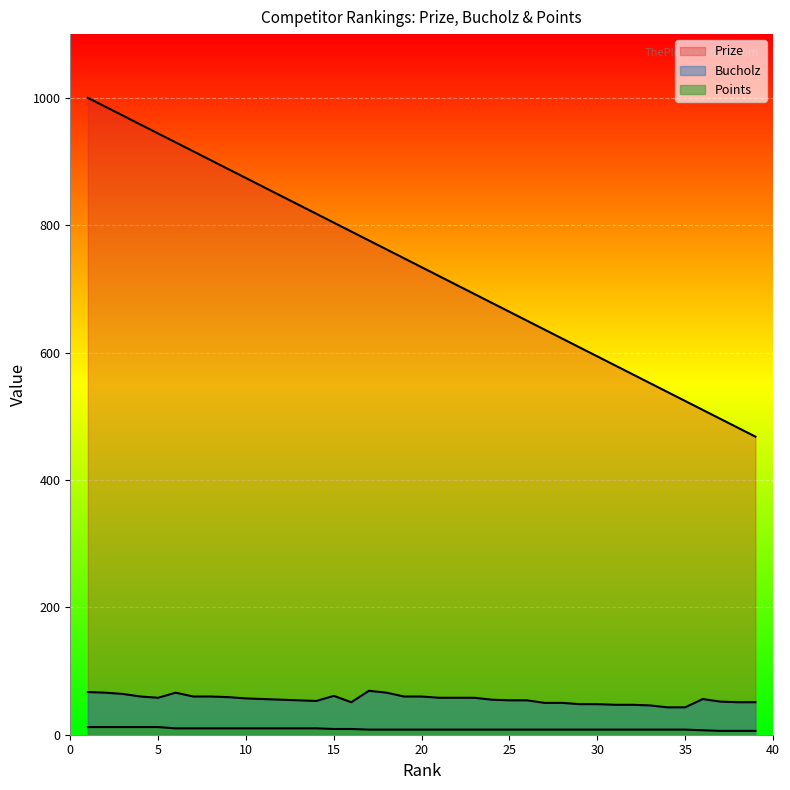

True or false: Bucholz has a value of 51 at 16.

True